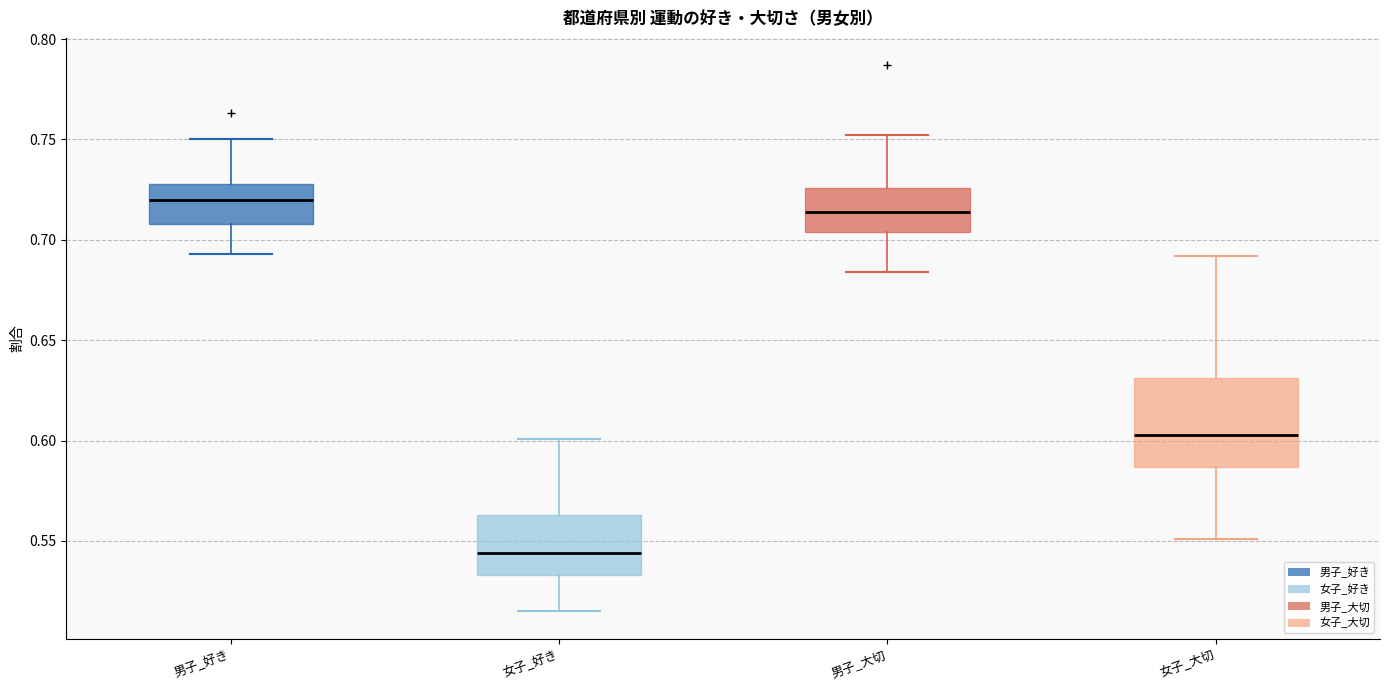

Which box is the tallest, from its lower edge to its upper edge?

女子_大切